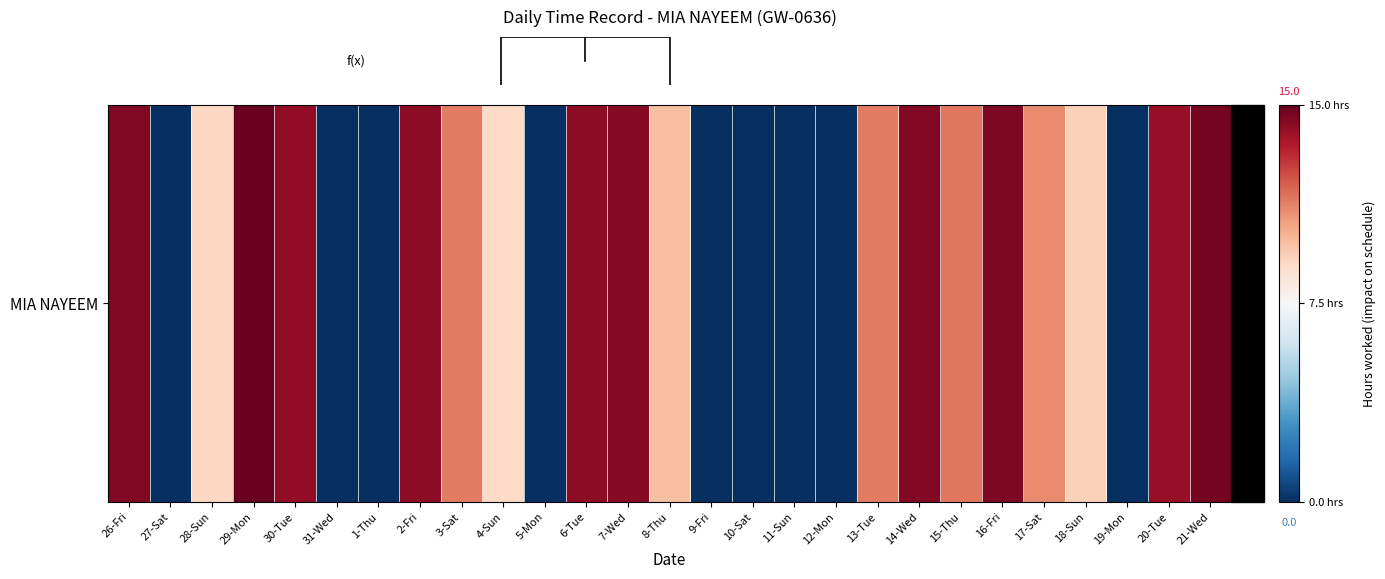

List the labels in order of value, smallest first.

27-Sat, 31-Wed, 1-Thu, 5-Mon, 9-Fri, 10-Sat, 11-Sun, 12-Mon, 19-Mon, 4-Sun, 28-Sun, 18-Sun, 8-Thu, 17-Sat, 3-Sat, 13-Tue, 15-Thu, 20-Tue, 30-Tue, 2-Fri, 6-Tue, 7-Wed, 14-Wed, 26-Fri, 16-Fri, 21-Wed, 29-Mon